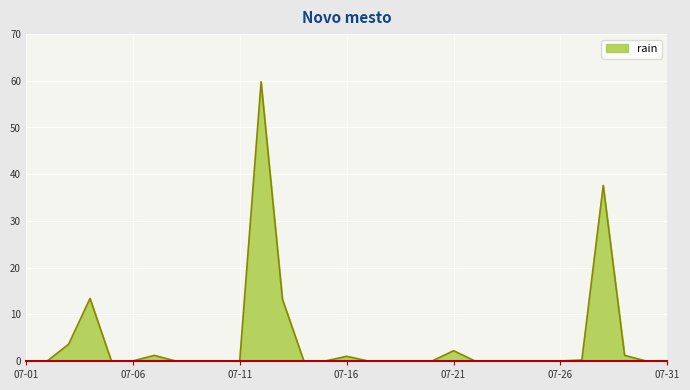

What is the maximum value shown in the chart?

59.8